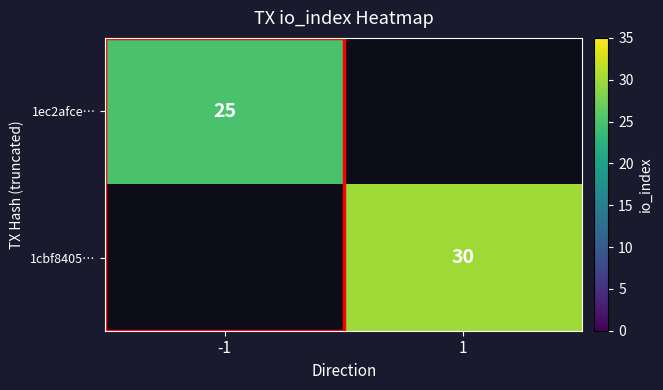

Which label corresponds to the largest value in the chart?

1